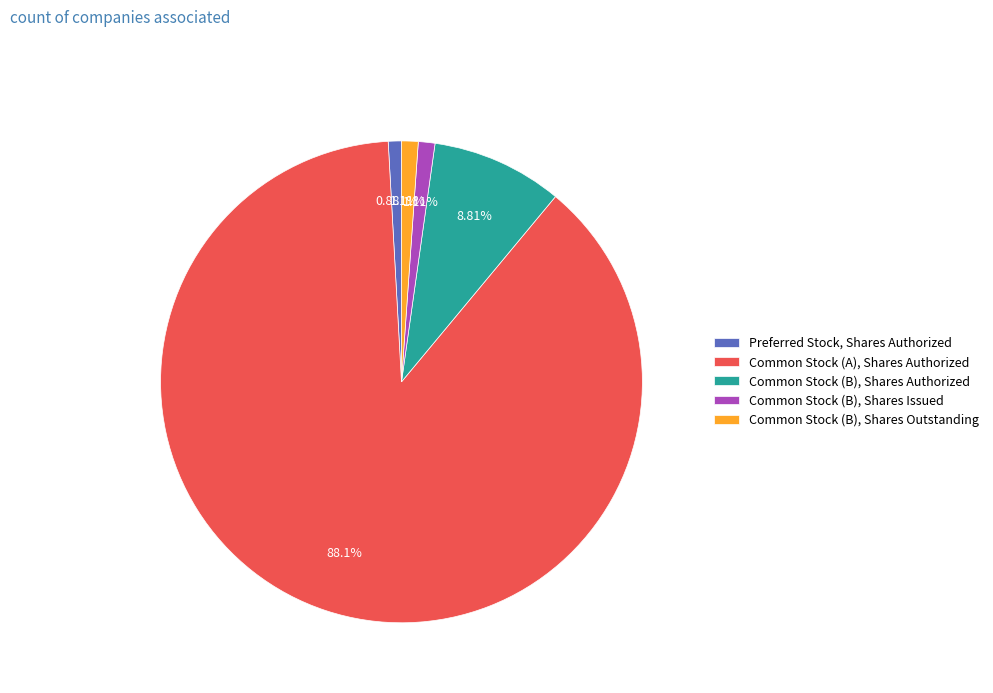

Which has a higher value, Common Stock (B), Shares Authorized or Common Stock (B), Shares Issued?

Common Stock (B), Shares Authorized